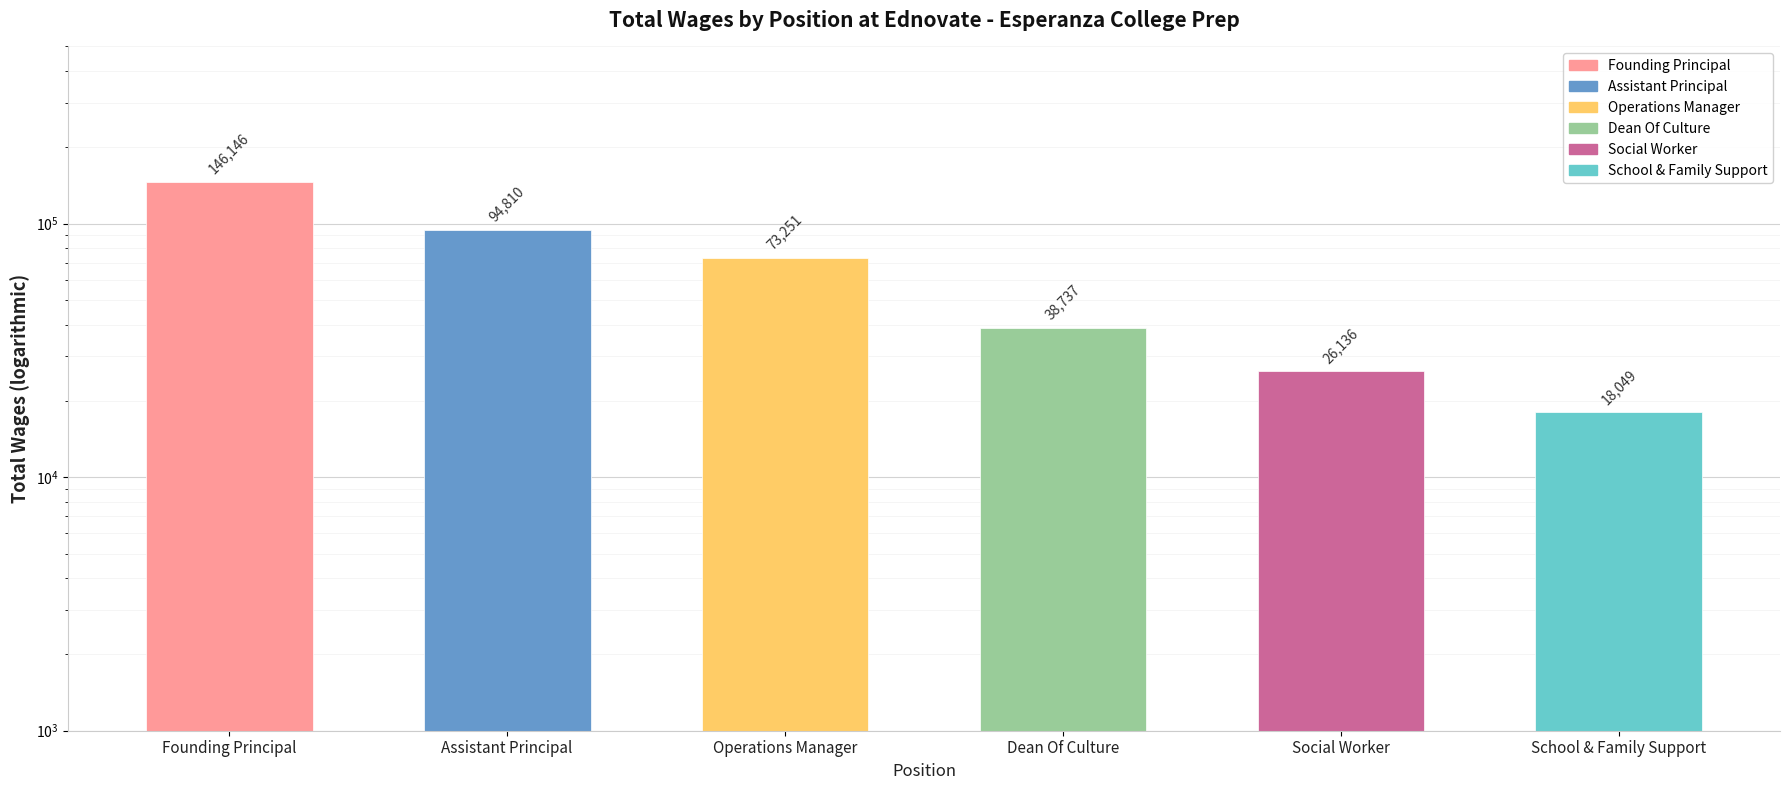

Reading left to right, extract all data points from this chart.

Founding Principal=146146	Assistant Principal=94810	Operations Manager=73251	Dean Of Culture=38737	Social Worker=26136	School & Family Support=18049